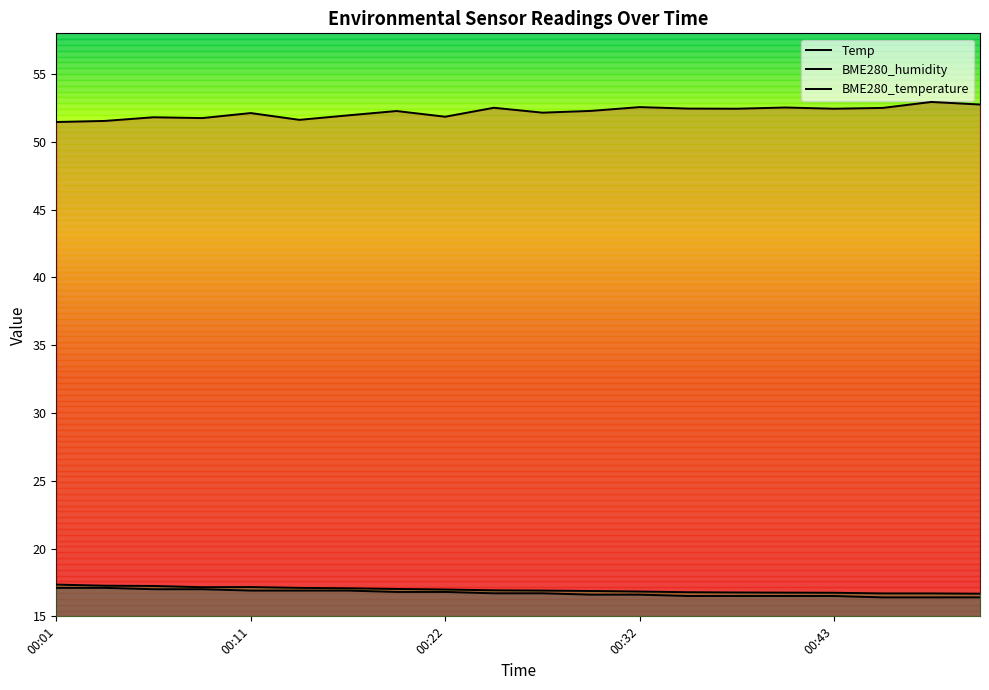

Count the number of categories in the chart.

20